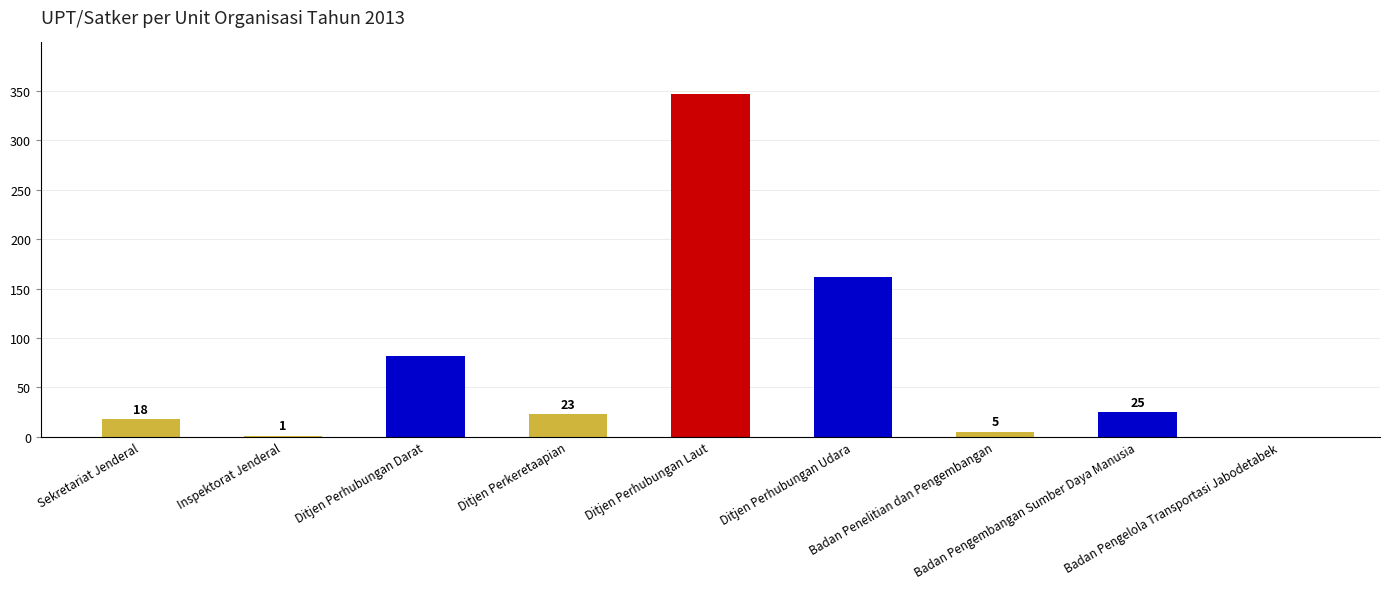

Does the chart contain stacked bars?

No